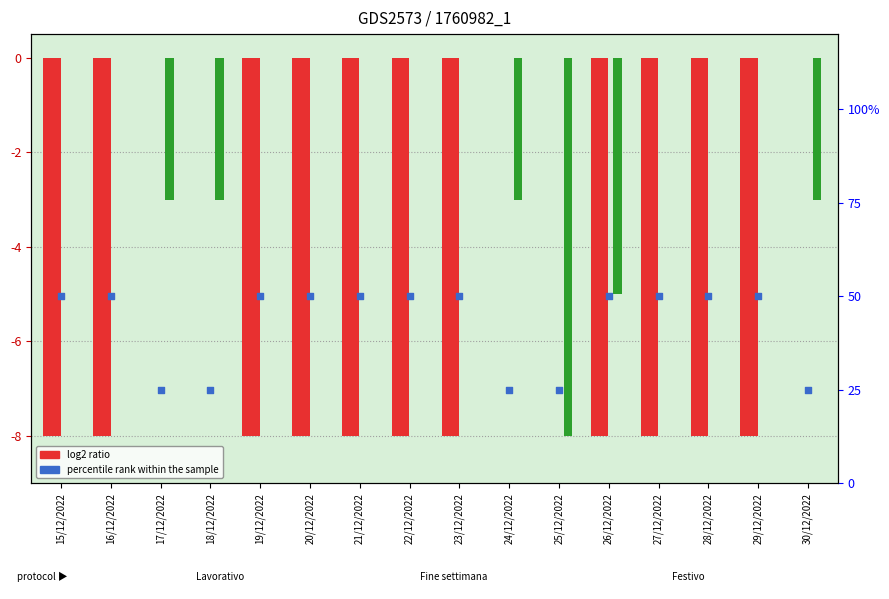

Is the value of festivo / fine settimana at 17/12/2022 greater than the value of percentile rank within sample at 24/12/2022?

No